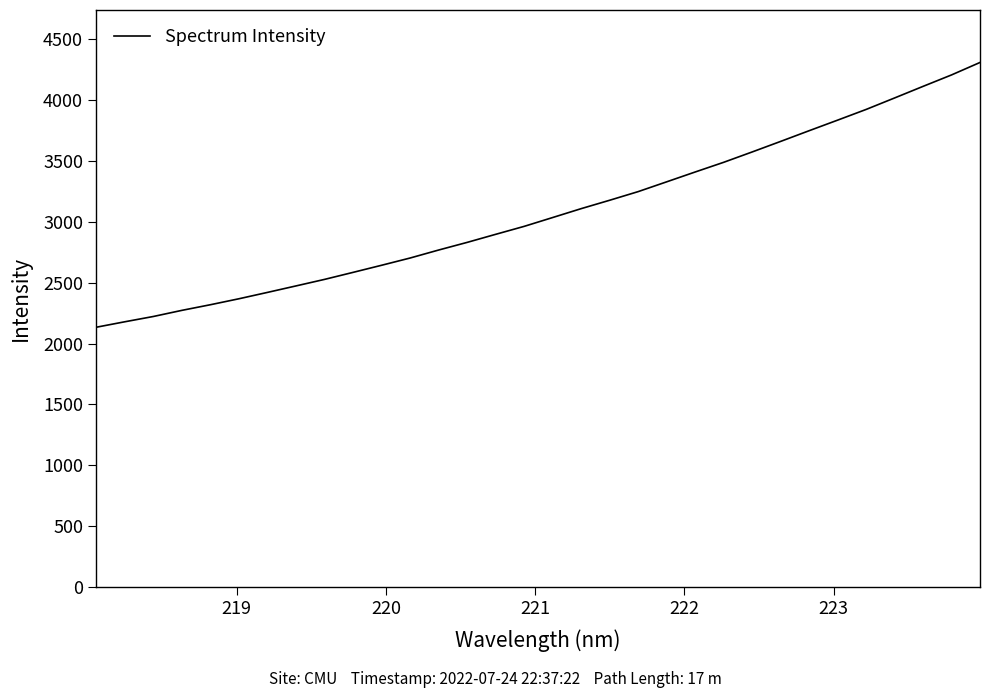

What is the difference between the maximum and minimum values?

2174.5